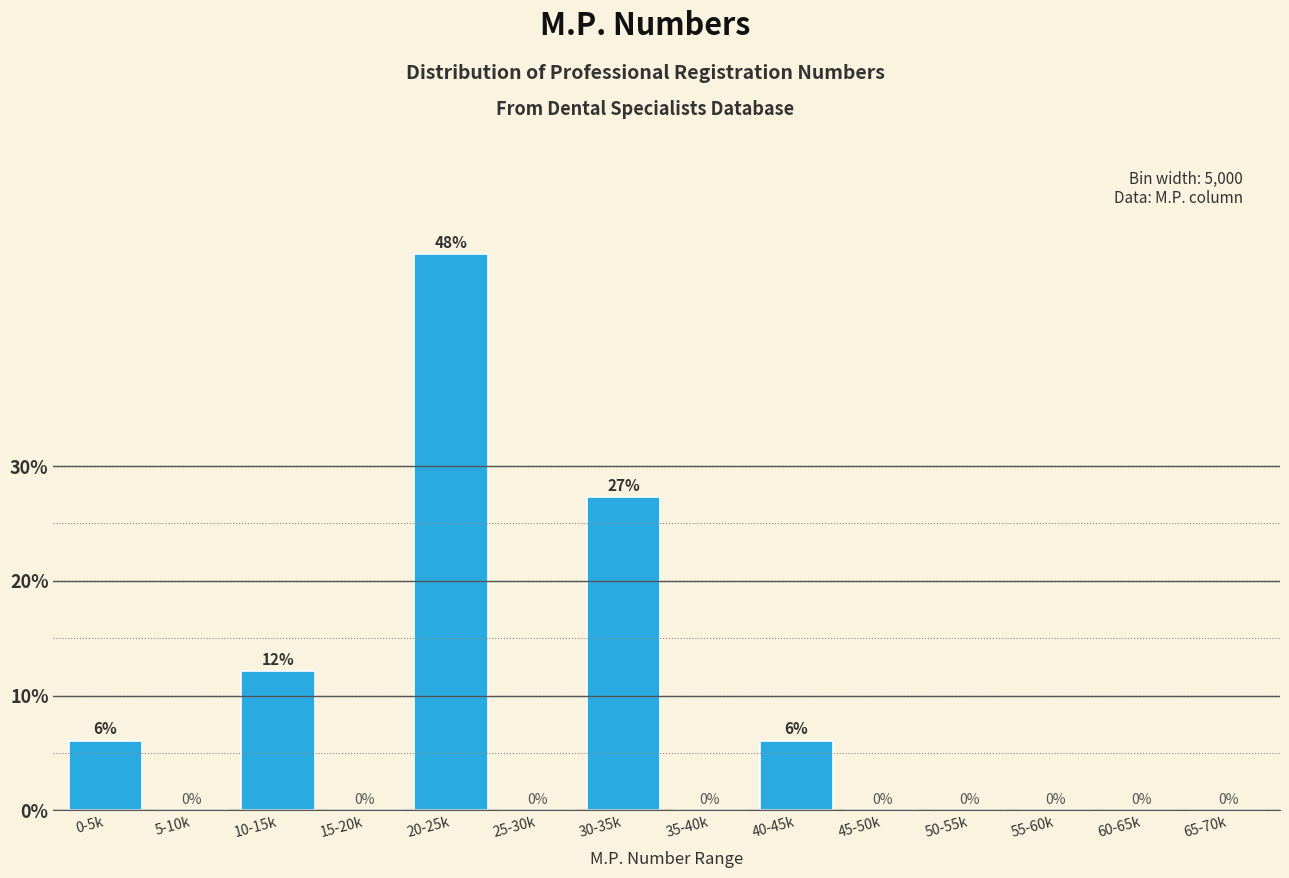

Between 0-5k and 30-35k, which is larger?

30-35k